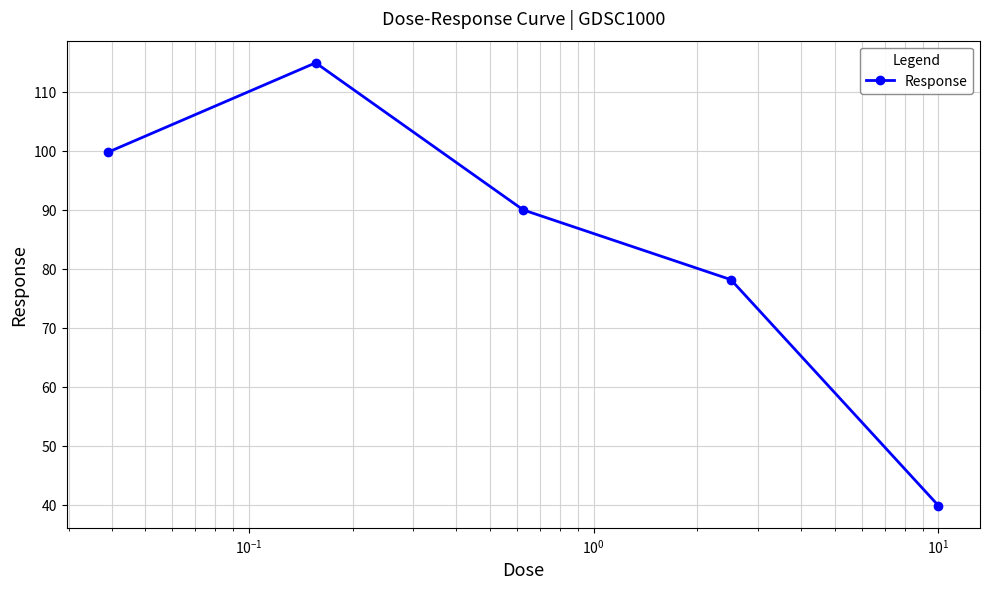

Is this an area chart (filled region under the line)?

No